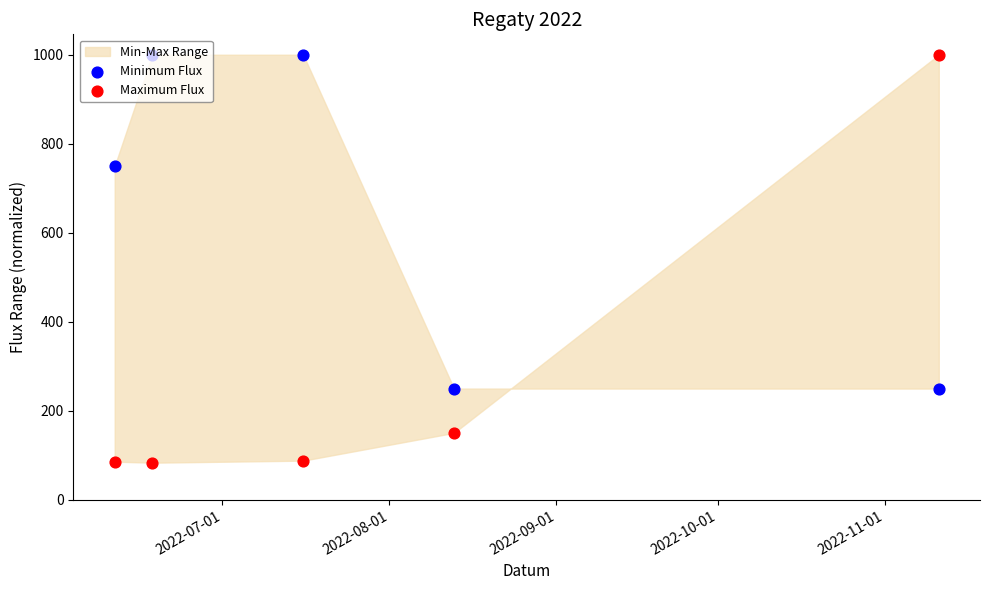

Which series contains the lowest Y value?

Maximum Flux